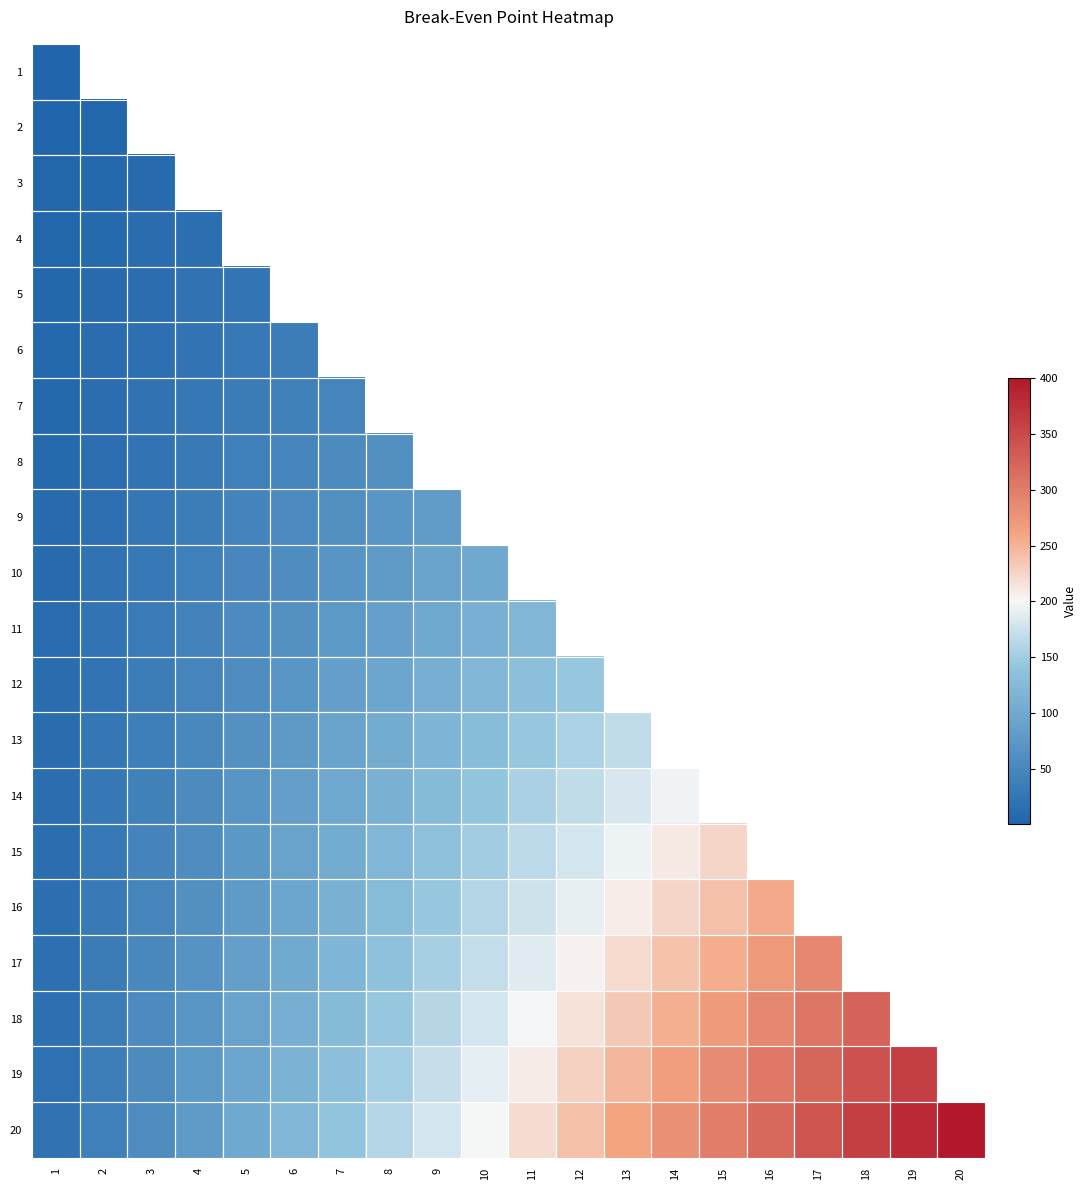

Is the value of 6 at 8 greater than the value of 19 at 9?

No